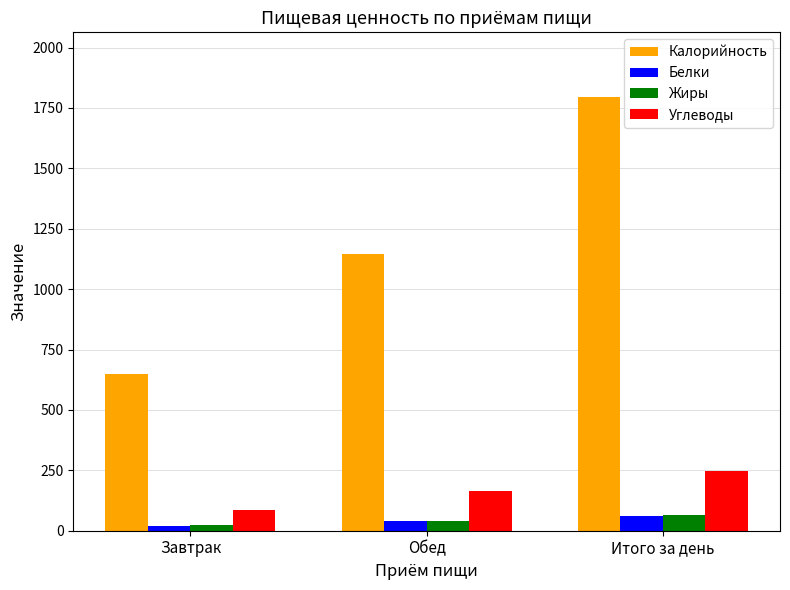

Does the chart contain stacked bars?

No